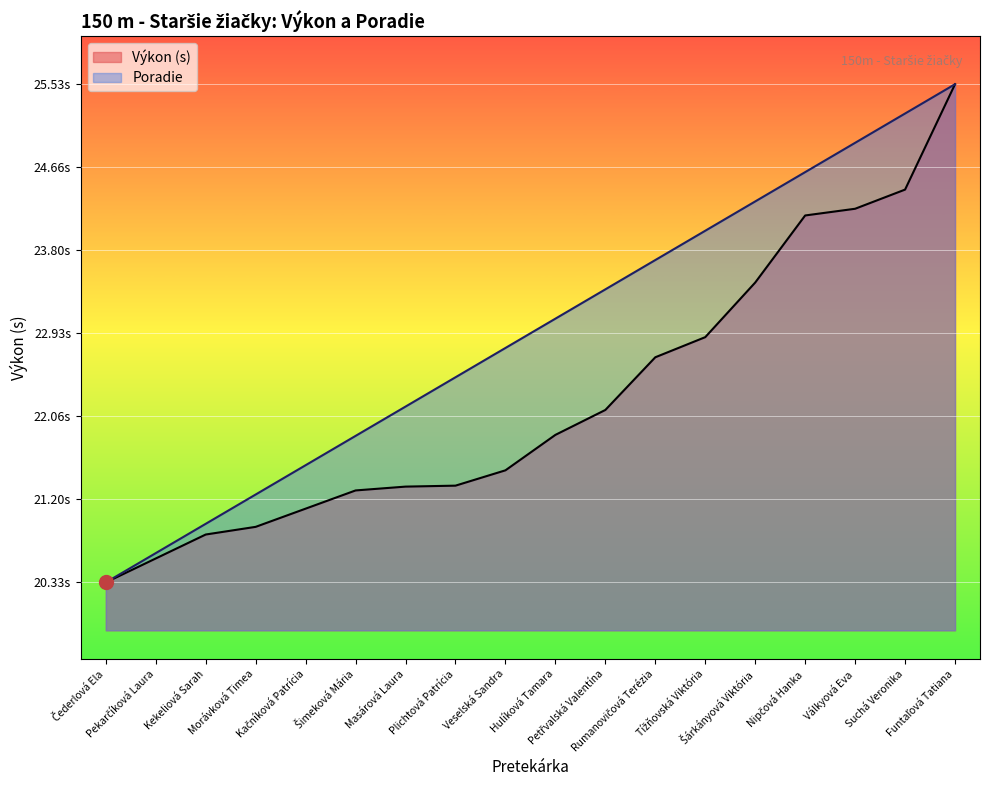

At which label does Výkon (s) first exceed 21?

Kačníková Patrícia